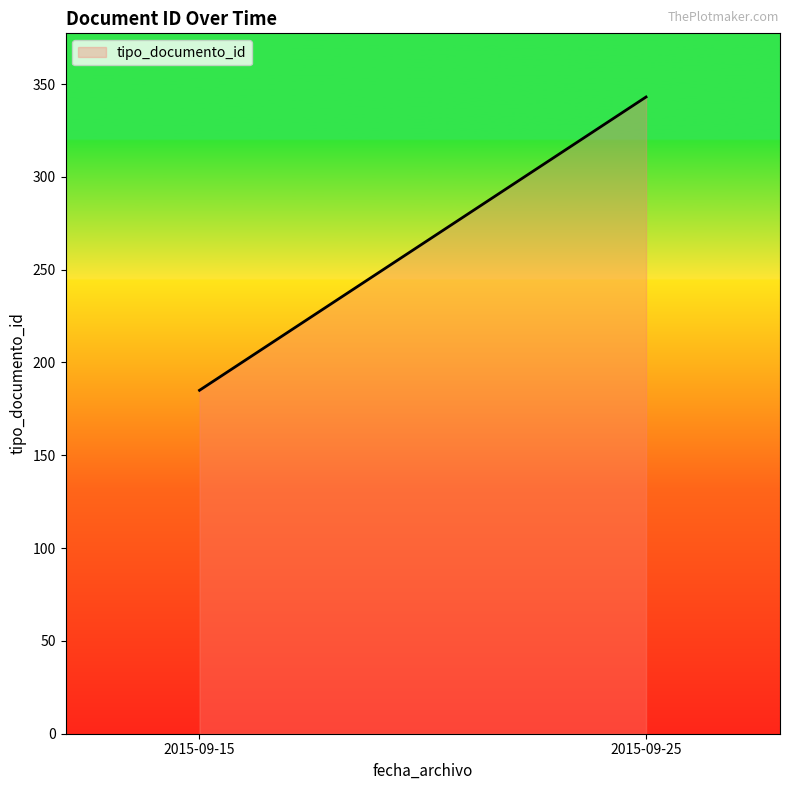

Is it true that the value at 2015-09-15 is 279?

False